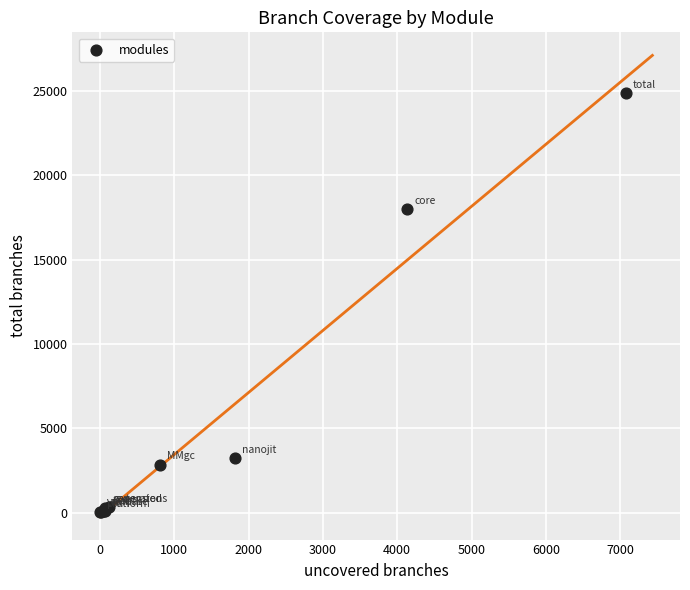

What Y value in the scatter plot is closest to 12432?

17985